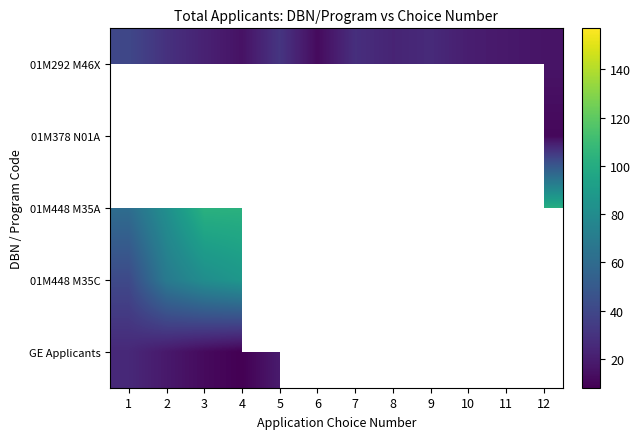

Rank the series at 2 from highest to lowest value.

01M292 M46X, 01M378 N01A, 01M448 M35A, 01M448 M35C, GE Applicants